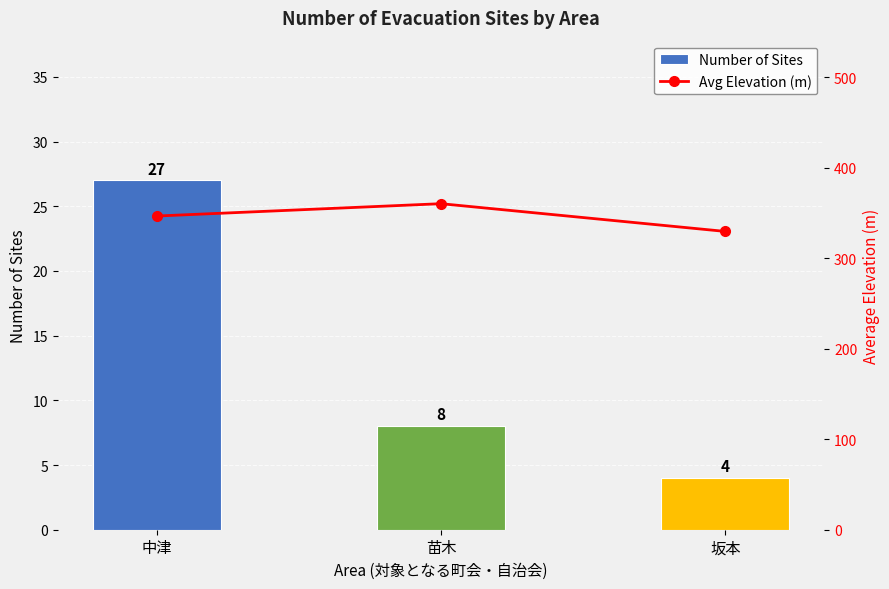

Is it true that Avg Elevation (m) equals 150.7 at 苗木?

False